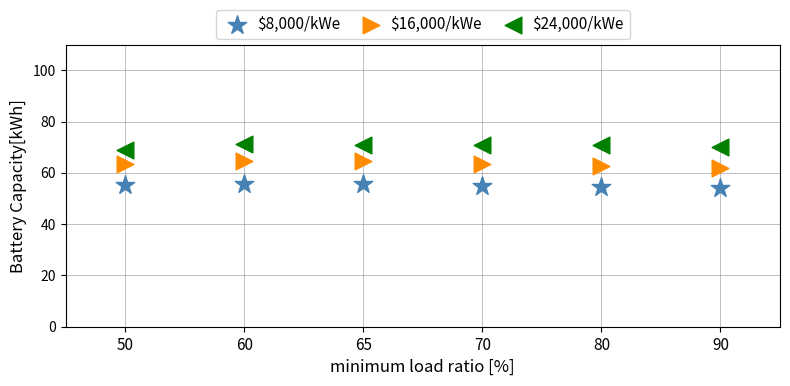

Which series reaches the minimum Y coordinate?

$8,000/kWe